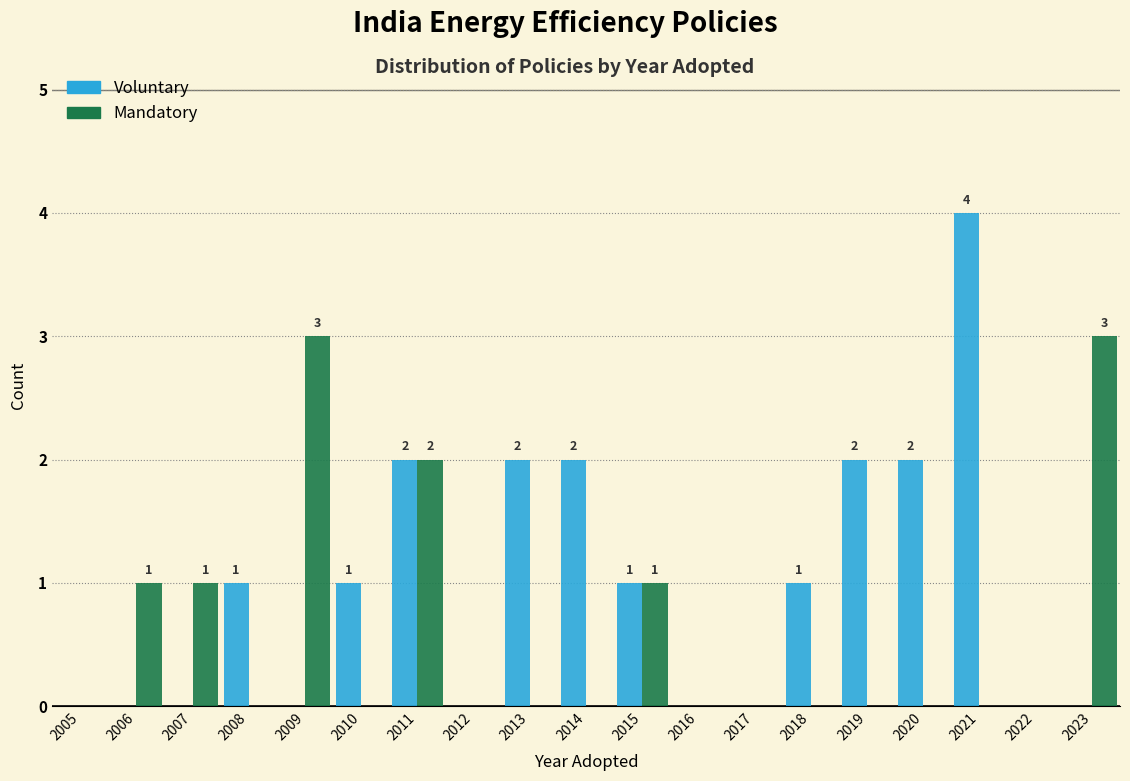

Is the value of Voluntary at 2015 greater than the value of Mandatory at 2012?

Yes